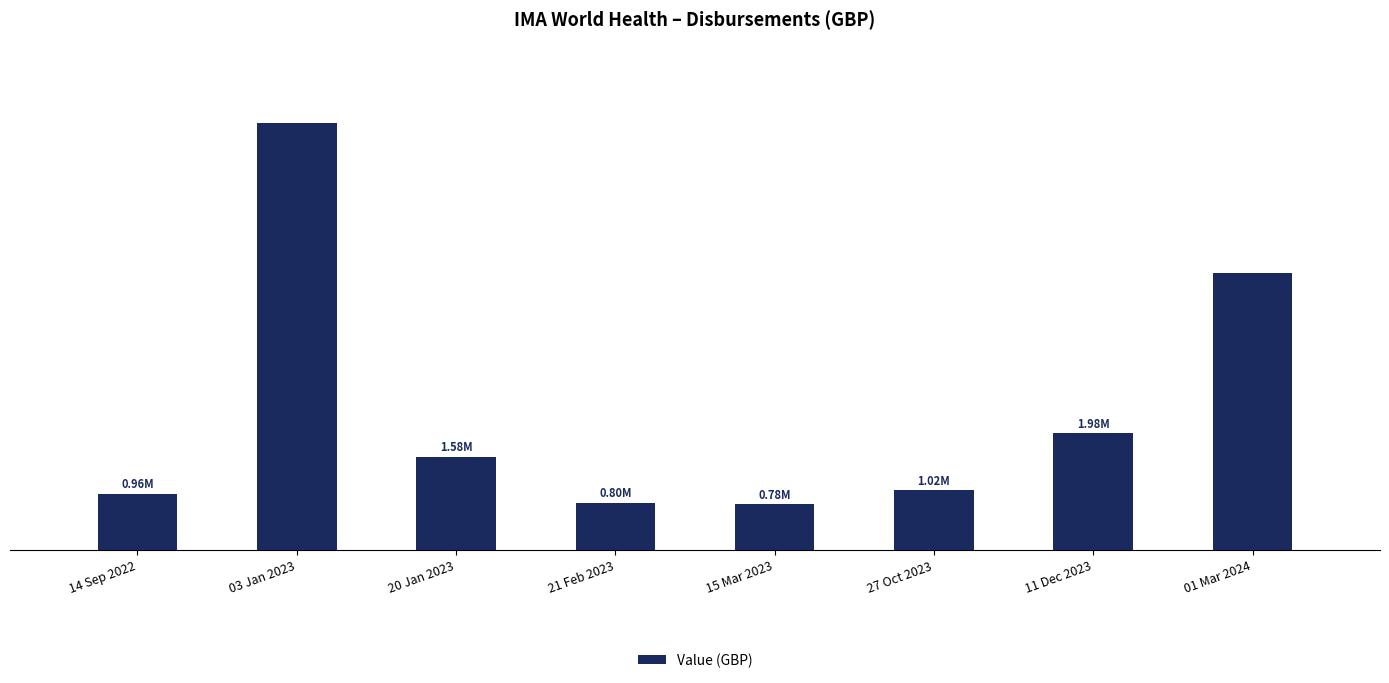

List the labels in order of value, largest first.

03 Jan 2023, 01 Mar 2024, 11 Dec 2023, 20 Jan 2023, 27 Oct 2023, 14 Sep 2022, 21 Feb 2023, 15 Mar 2023